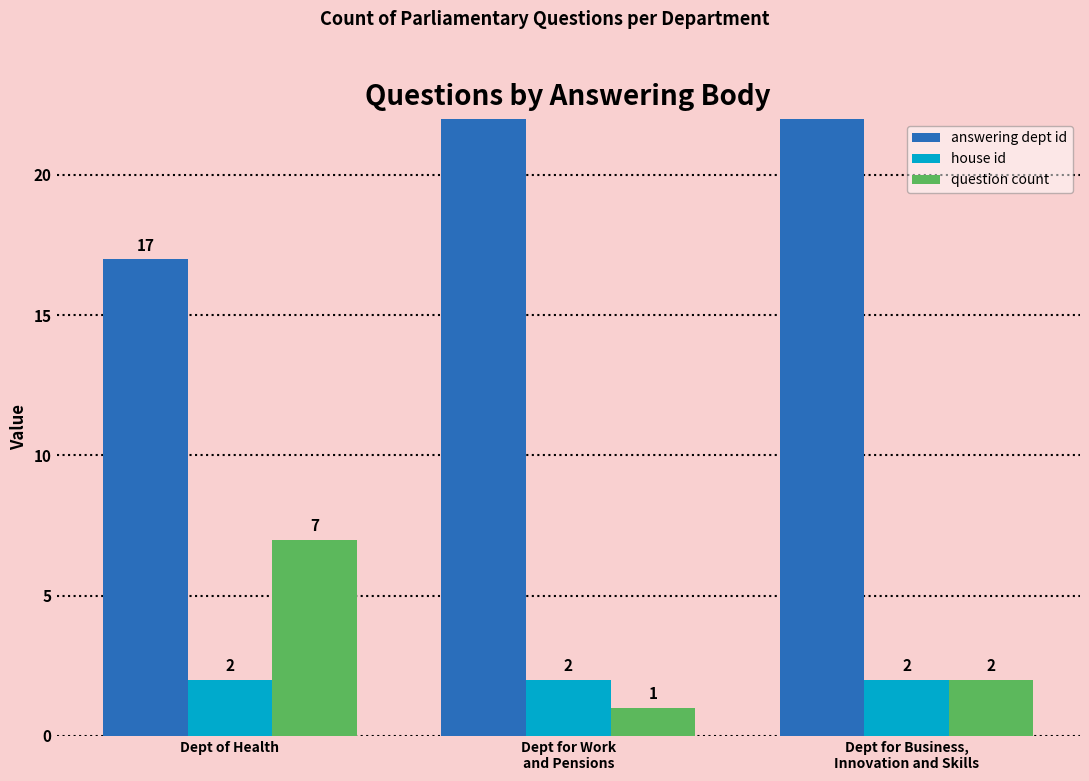

How many distinct data groups are displayed?

3